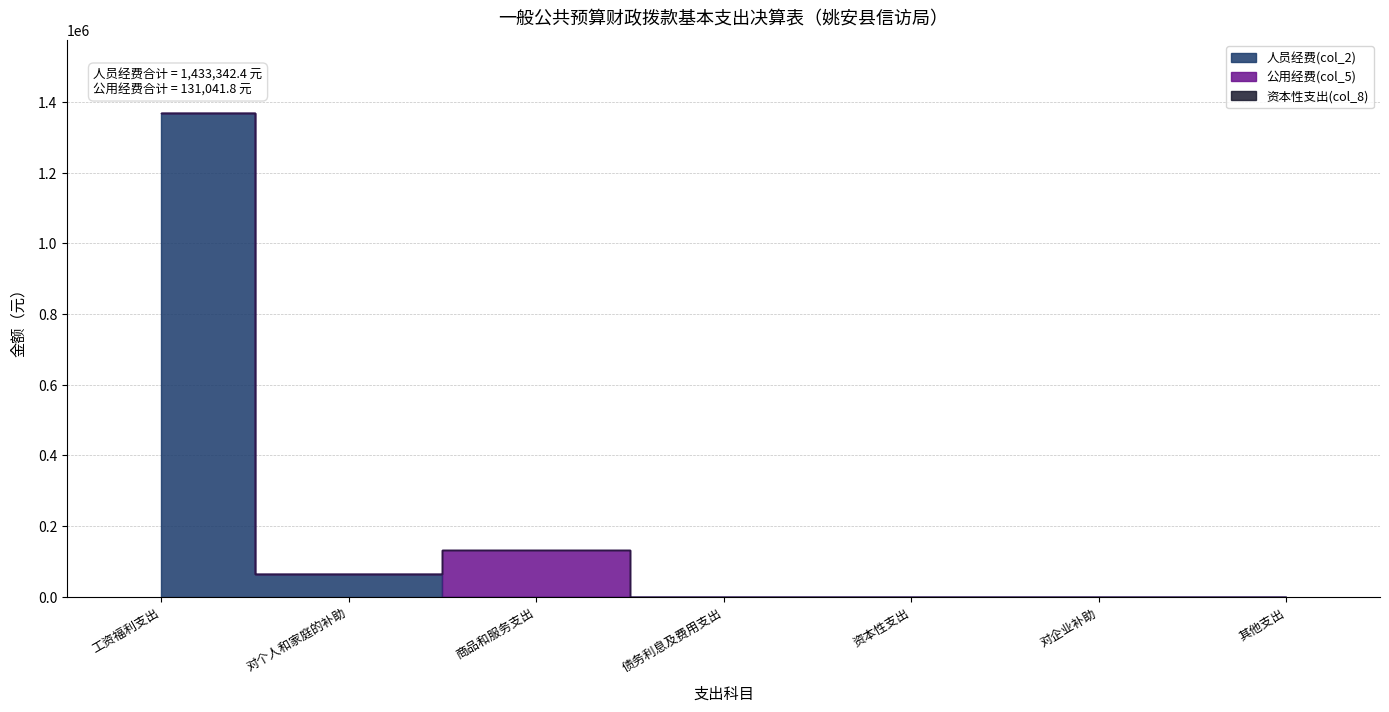

The value of 人员经费(col_2) at 对个人和家庭的补助 is 41943.1. True or false?

False